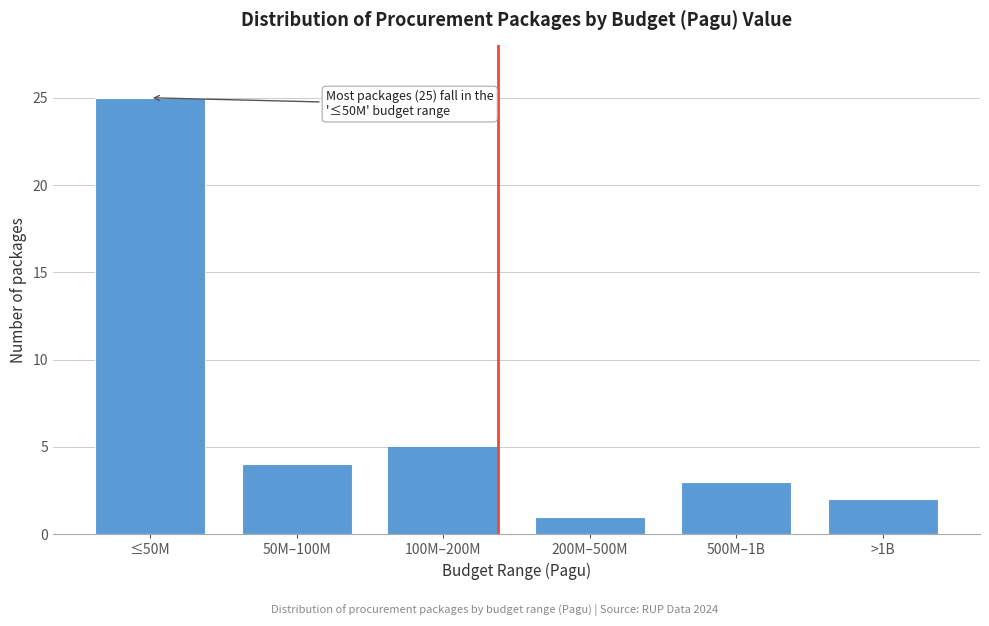

Reading left to right, list all the values displayed in this chart.

≤50M=25	50M–100M=4	100M–200M=5	200M–500M=1	500M–1B=3	>1B=2